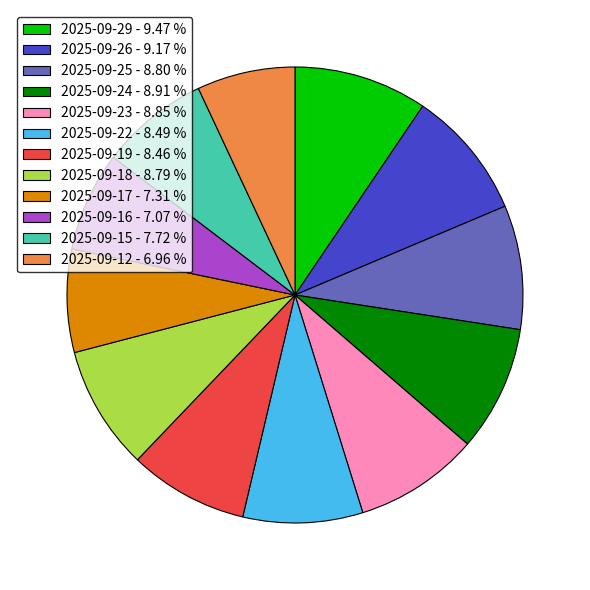

Is the sum of 2025-09-24 and 2025-09-22 greater than half?

No